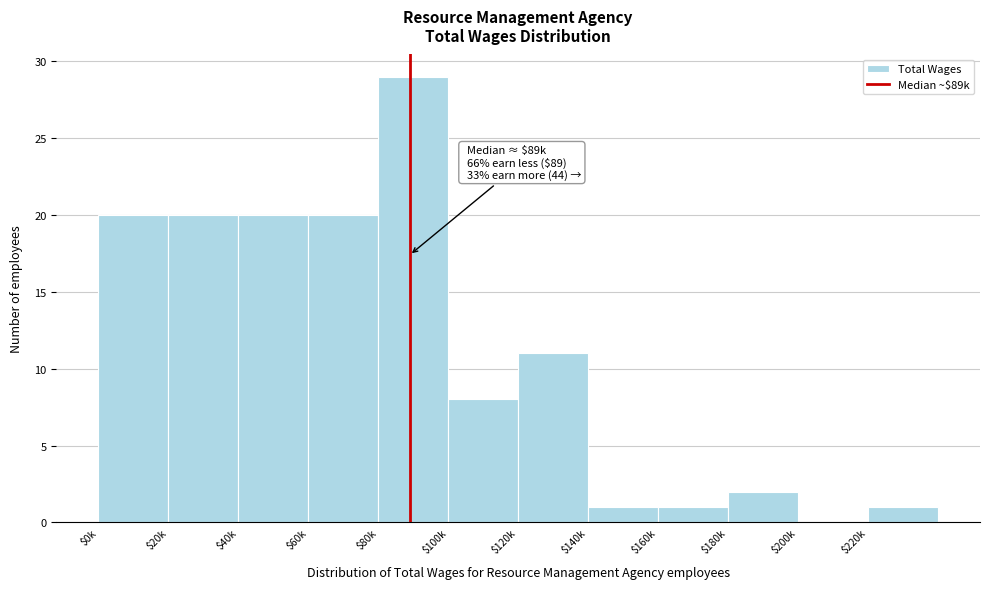

Where is the data nearest to the value 14?

$120k